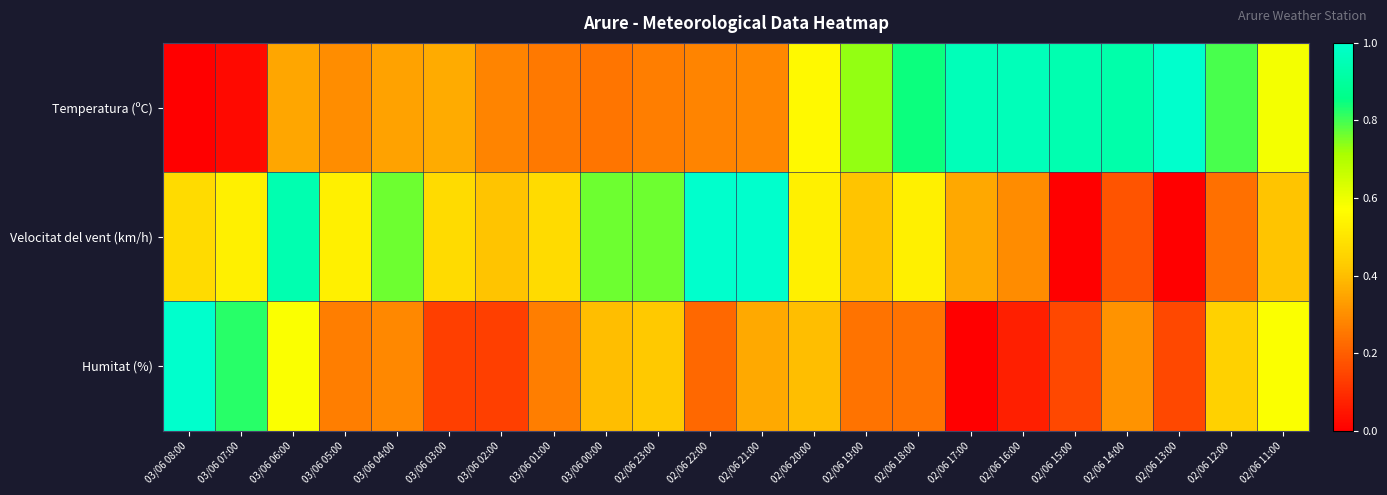

Reading left to right, what are all the values shown in this chart?

Temperatura (ºC): 03/06 08:00=0.0	03/06 07:00=0.0	03/06 06:00=0.4	03/06 05:00=0.3	03/06 04:00=0.3	03/06 03:00=0.4	03/06 02:00=0.3	03/06 01:00=0.3	03/06 00:00=0.2	02/06 23:00=0.3	02/06 22:00=0.3	02/06 21:00=0.3	02/06 20:00=0.6	02/06 19:00=0.7	02/06 18:00=0.8	02/06 17:00=1.0	02/06 16:00=1.0	02/06 15:00=0.9	02/06 14:00=0.9	02/06 13:00=1.0	02/06 12:00=0.8	02/06 11:00=0.6
Velocitat del vent (km/h): 03/06 08:00=0.5	03/06 07:00=0.5	03/06 06:00=0.9	03/06 05:00=0.5	03/06 04:00=0.8	03/06 03:00=0.5	03/06 02:00=0.4	03/06 01:00=0.5	03/06 00:00=0.8	02/06 23:00=0.8	02/06 22:00=1.0	02/06 21:00=1.0	02/06 20:00=0.5	02/06 19:00=0.4	02/06 18:00=0.5	02/06 17:00=0.4	02/06 16:00=0.3	02/06 15:00=0.0	02/06 14:00=0.2	02/06 13:00=0.0	02/06 12:00=0.2	02/06 11:00=0.4
Humitat (%): 03/06 08:00=1.0	03/06 07:00=0.8	03/06 06:00=0.6	03/06 05:00=0.3	03/06 04:00=0.3	03/06 03:00=0.1	03/06 02:00=0.1	03/06 01:00=0.3	03/06 00:00=0.4	02/06 23:00=0.4	02/06 22:00=0.2	02/06 21:00=0.4	02/06 20:00=0.4	02/06 19:00=0.2	02/06 18:00=0.2	02/06 17:00=0.0	02/06 16:00=0.1	02/06 15:00=0.2	02/06 14:00=0.3	02/06 13:00=0.2	02/06 12:00=0.4	02/06 11:00=0.6